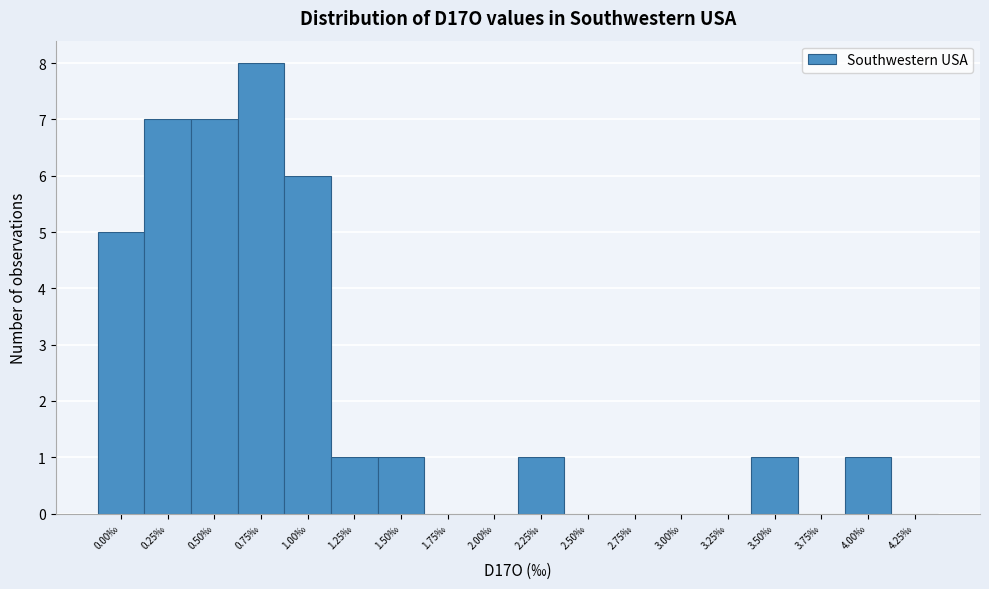

Reading left to right, list all the values displayed in this chart.

0.00‰=5	0.25‰=7	0.50‰=7	0.75‰=8	1.00‰=6	1.25‰=1	1.50‰=1	1.75‰=0	2.00‰=0	2.25‰=1	2.50‰=0	2.75‰=0	3.00‰=0	3.25‰=0	3.50‰=1	3.75‰=0	4.00‰=1	4.25‰=0